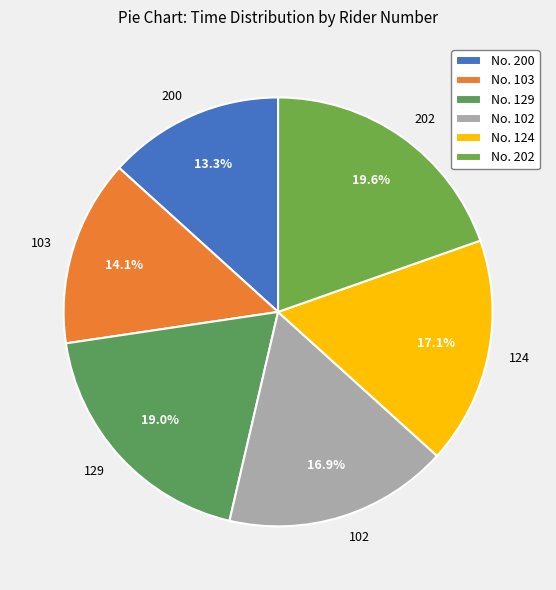

How many slices are in this pie chart?

6